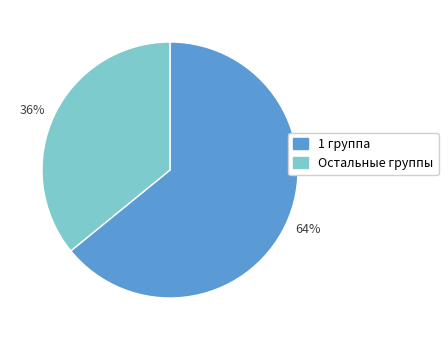

To the nearest percent, what is the combined percentage of 36% and 64%?

100%